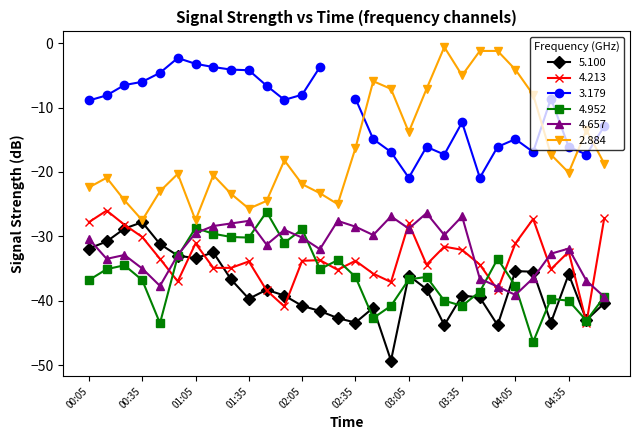

Read the 4.657 value at 03:45.

-36.6